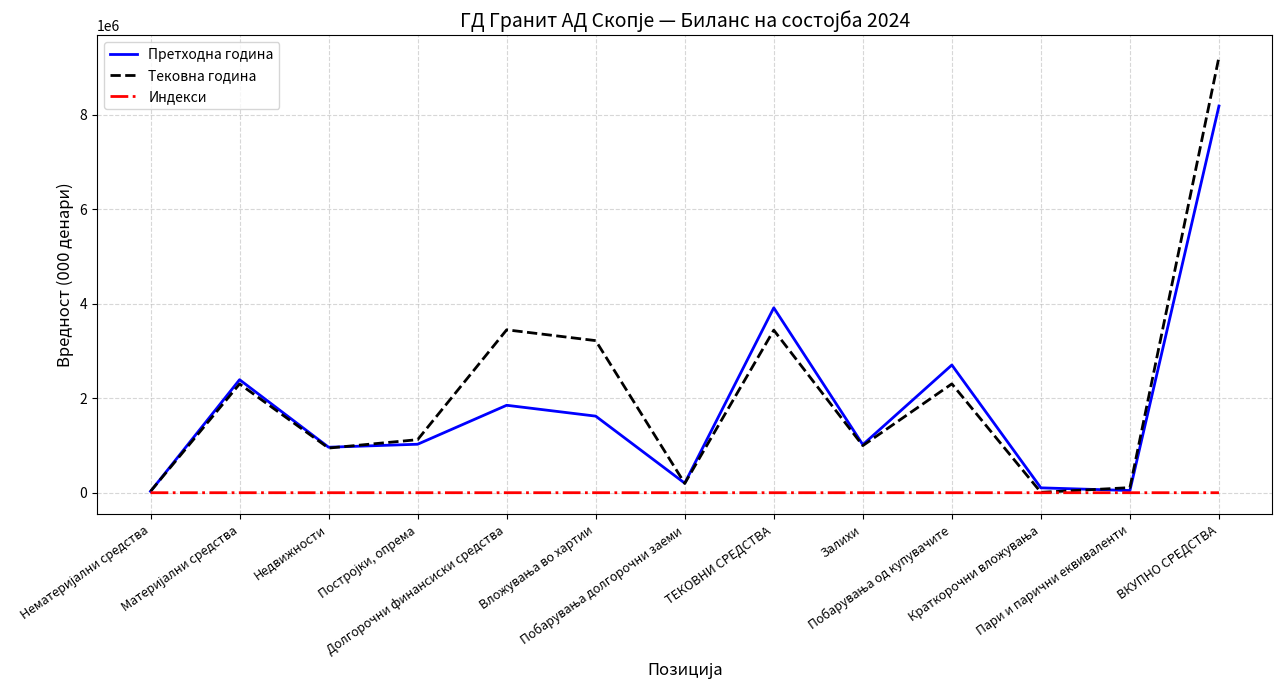

What is the greatest value displayed?

9216404.7